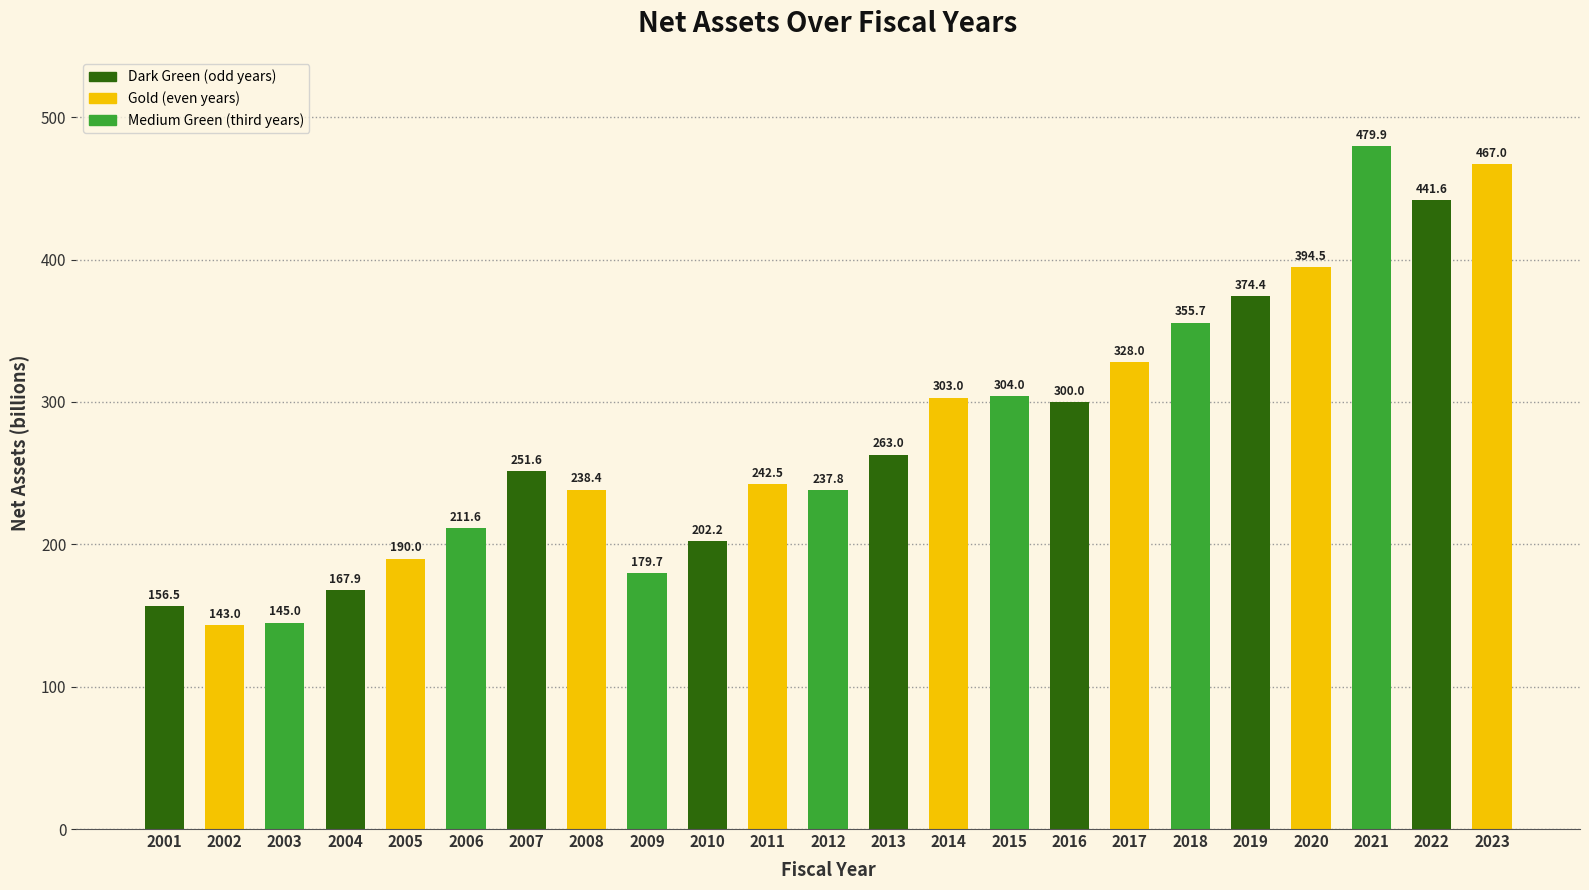

What is the difference between the values at 2001 and 2023?

310.6